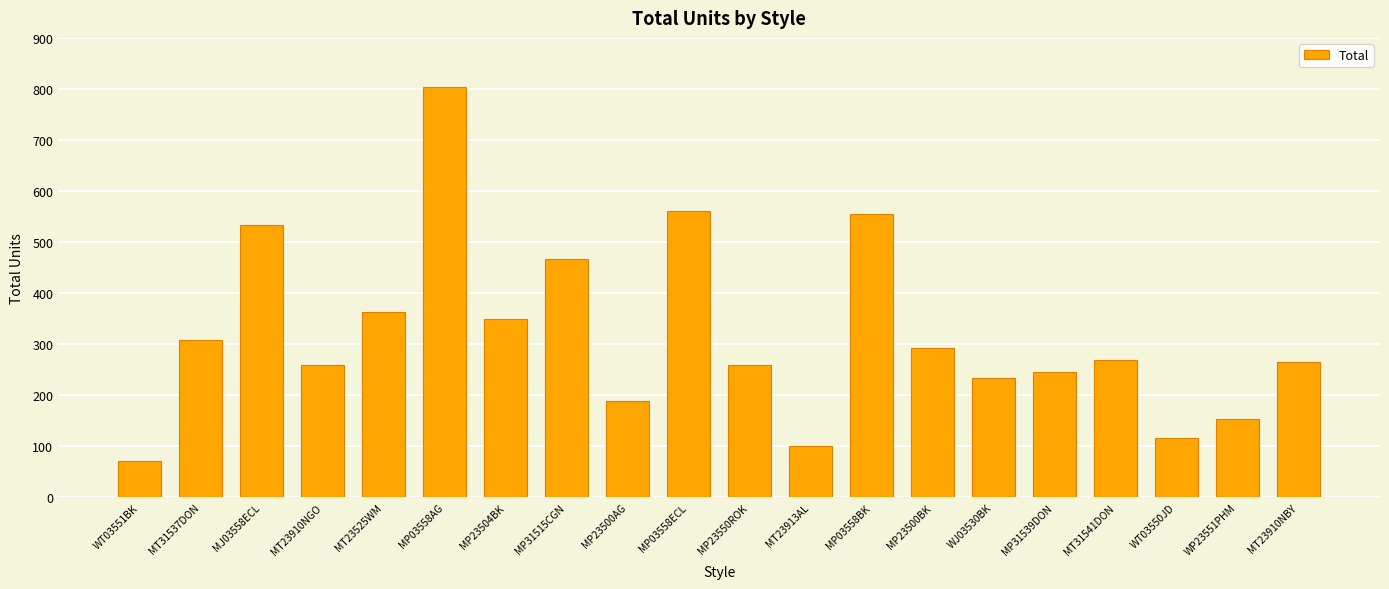

What is the ratio of the value at MP23500BK to the value at MT31541DON?

1.1